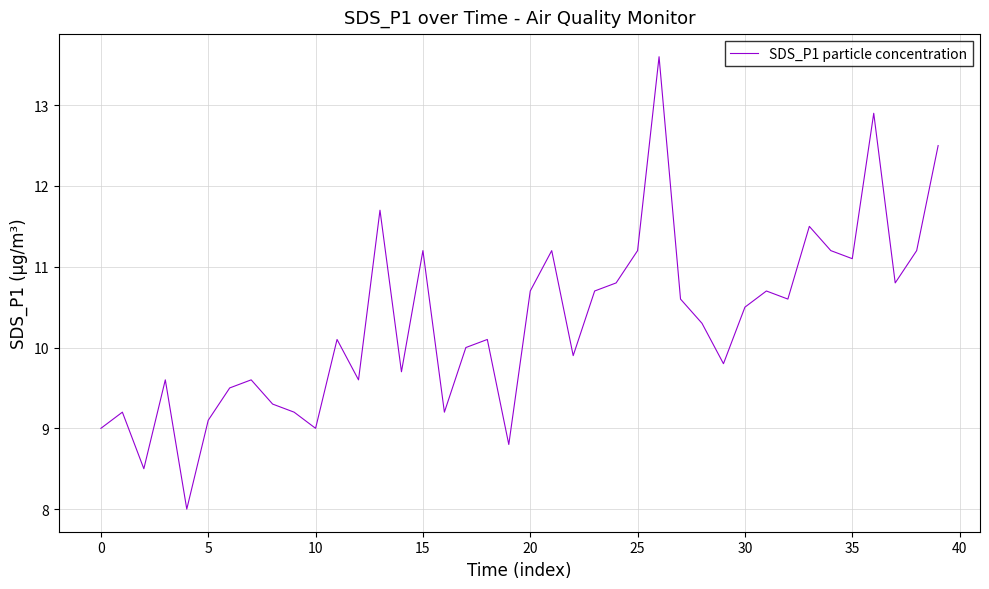

How many lines are shown in the chart?

1